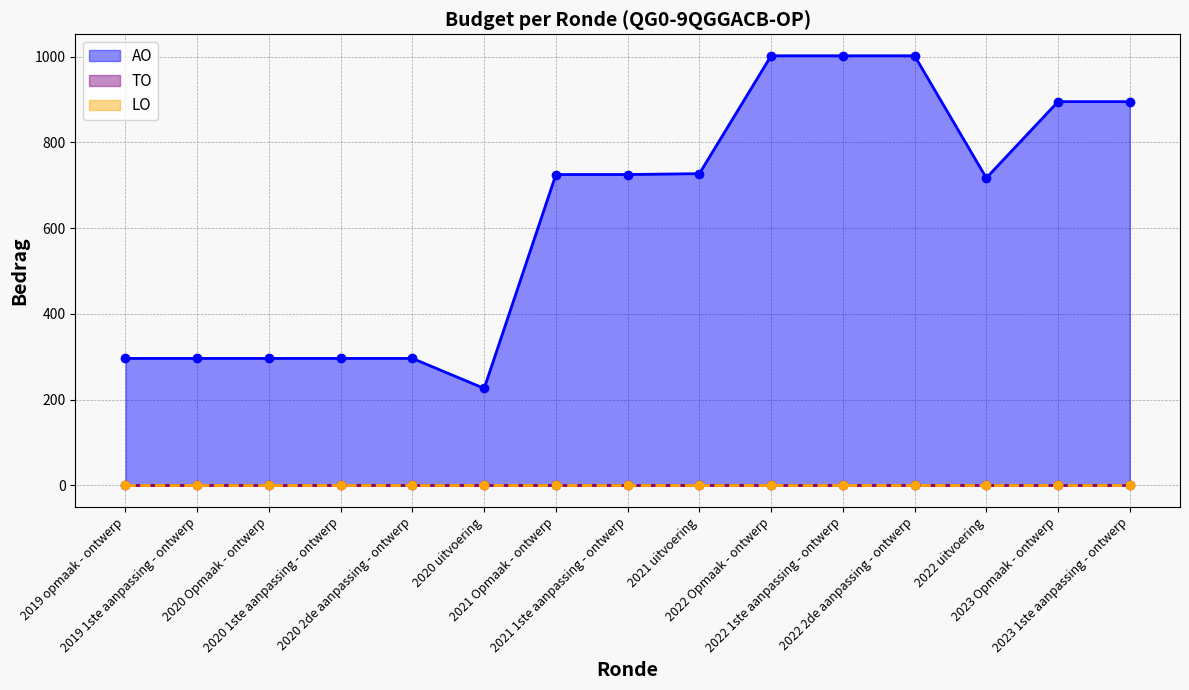

At which label is LO closest to 0?

2019 opmaak - ontwerp